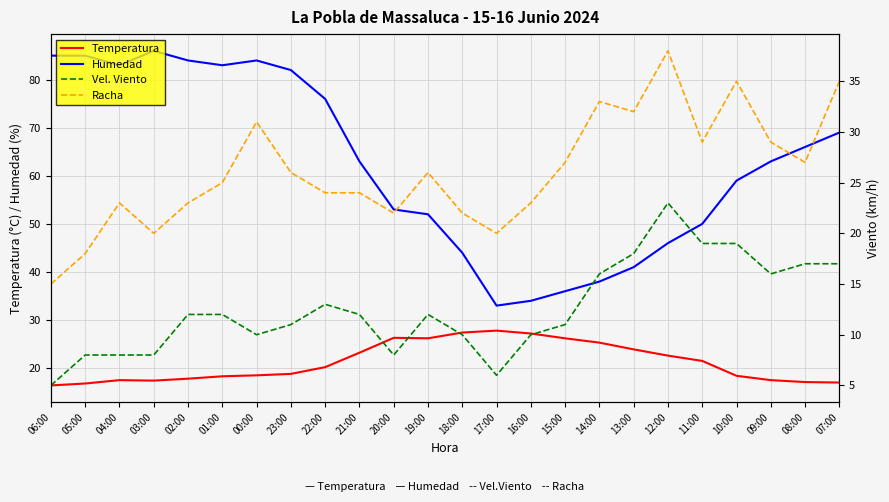

What is the label of the 1st point from the right?

07:00